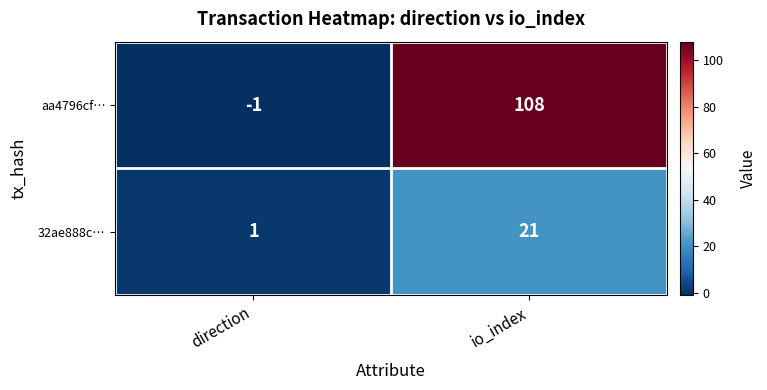

True or false: 32ae888c… has a value of 1 at direction.

True